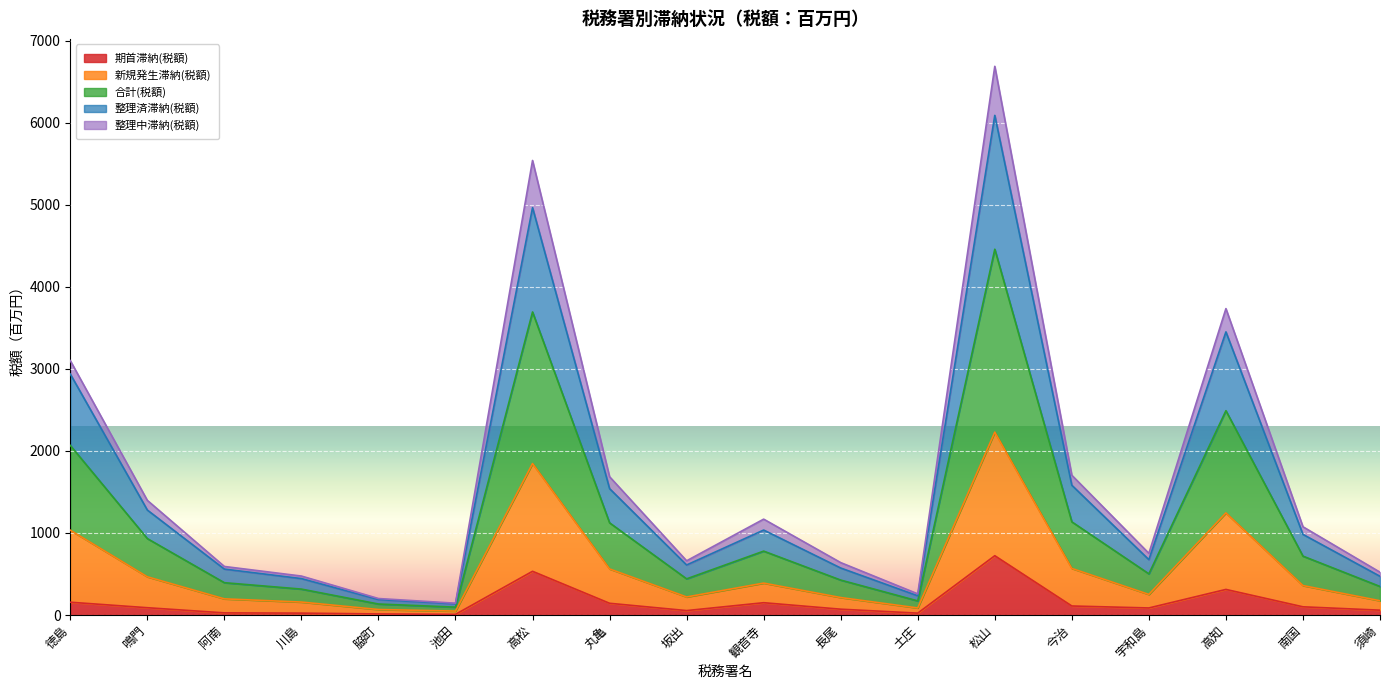

Read the 整理済滞納(税額) value at 土庄, to the nearest 10.

90